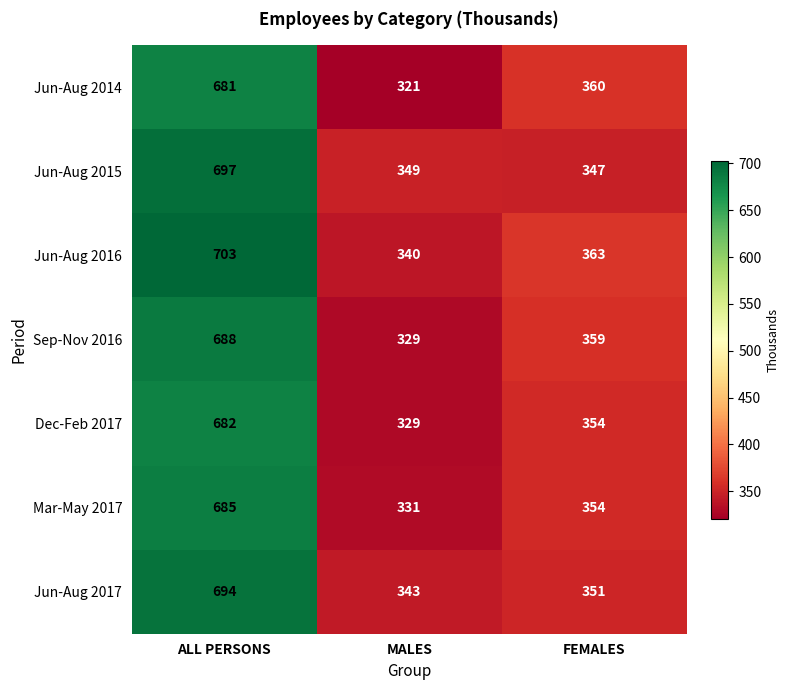

What is the maximum value for Jun-Aug 2014?

681